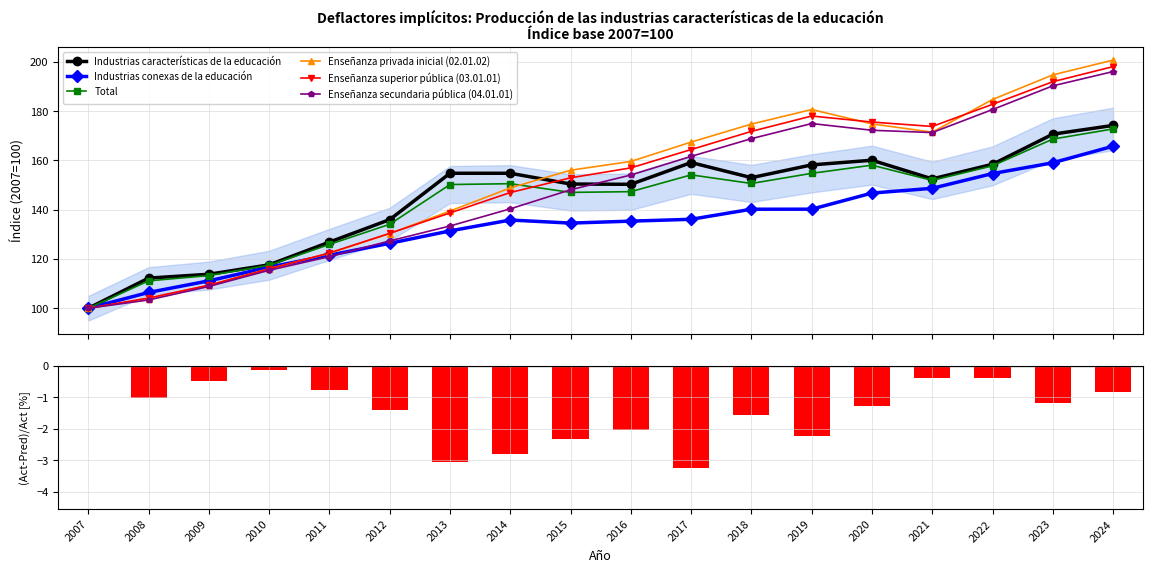

Where is Enseñanza privada inicial (02.01.02) nearest to the value 150?

2014